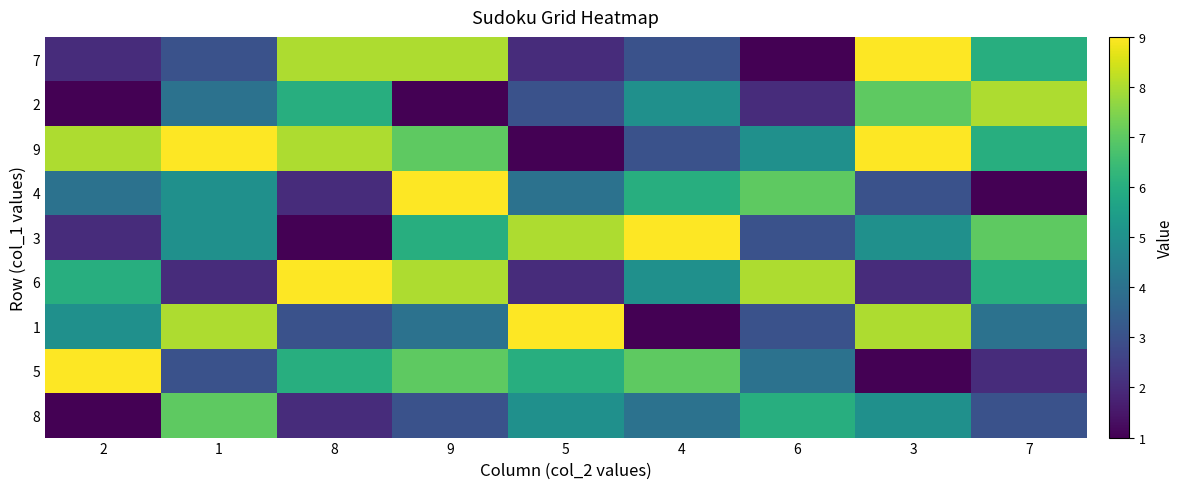

What is the total value across all series at 7?

43